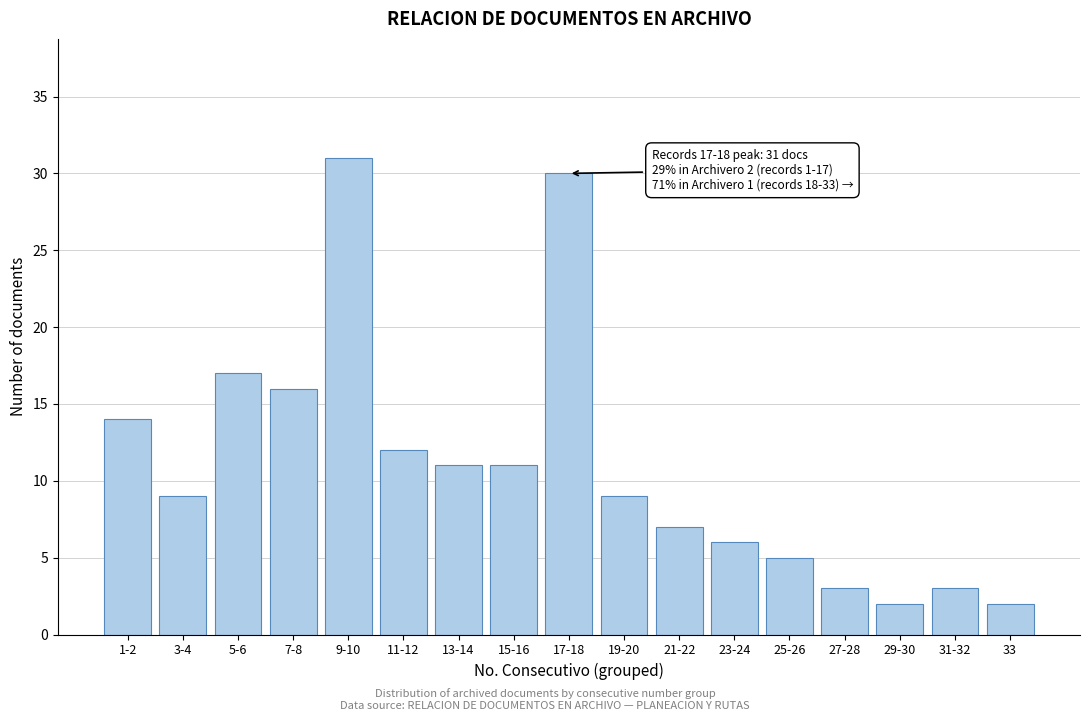

Reading left to right, transcribe all the data shown in this chart.

14	9	17	16	31	12	11	11	30	9	7	6	5	3	2	3	2